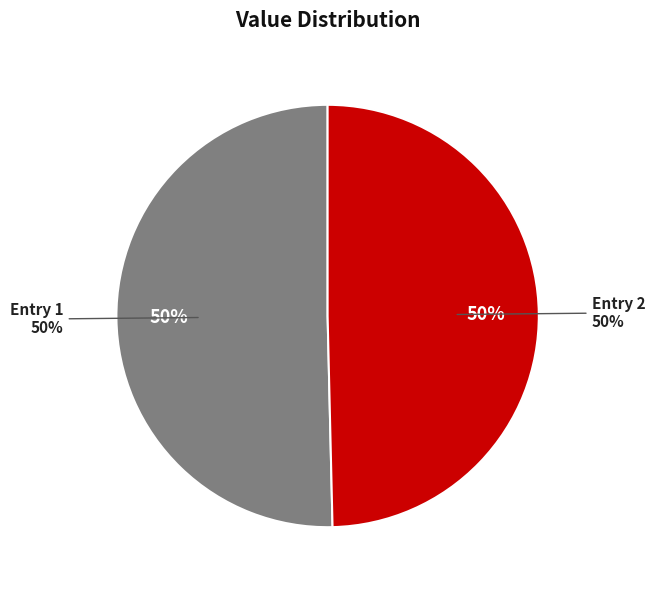

The 2018-01-12T14:26:38.219Z slice represents 39% of the pie. True or false?

False